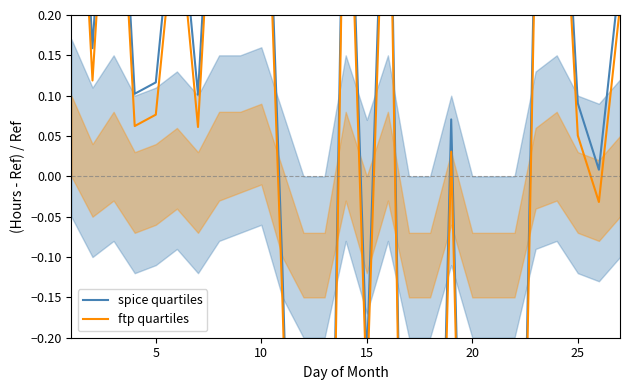

In spice quartiles, how many points are higher than both neighbors (excluding endpoints)?

7